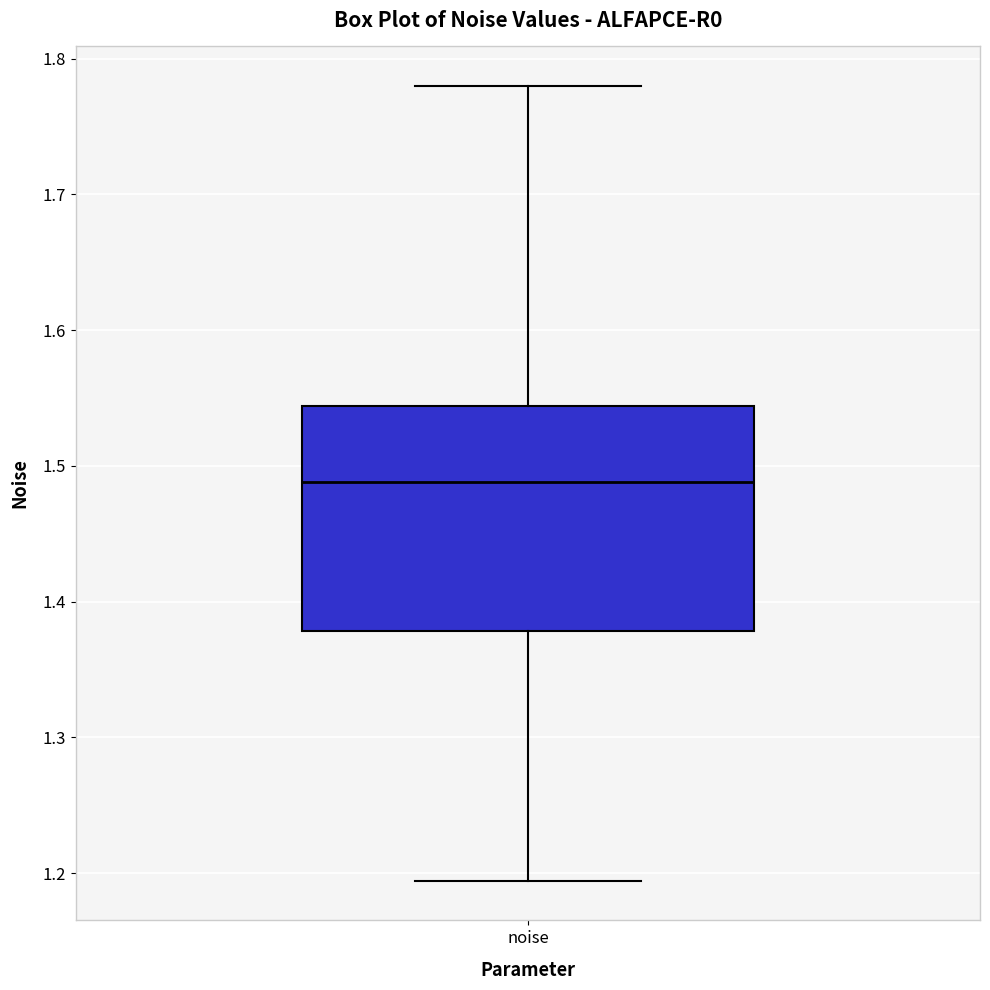

Transcribe this box plot: give where the median line is, the range the box spans, and where the two whiskers end, as read against the y-axis. The values are not printed on the chart, so give them approximately, as read against the axis.

median 1.49, box 1.38 to 1.54, whiskers 1.19 to 1.78